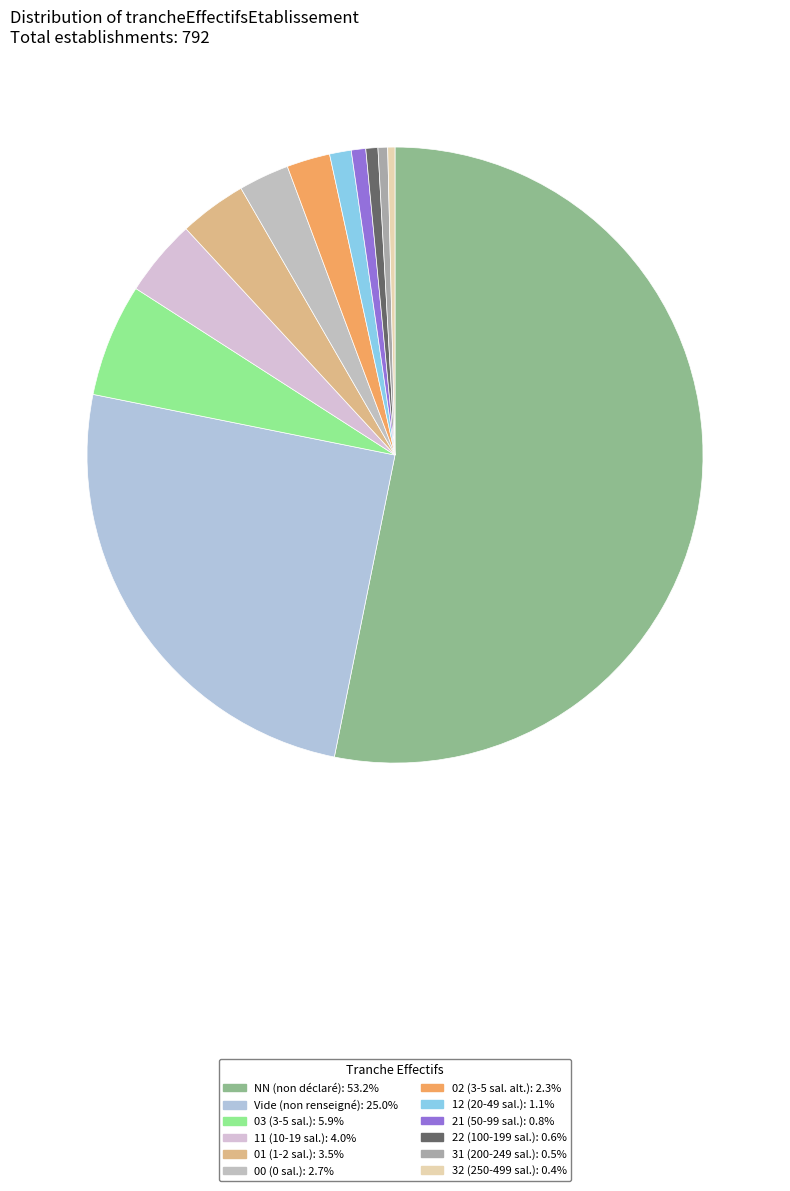

How many slices are in this pie chart?

12